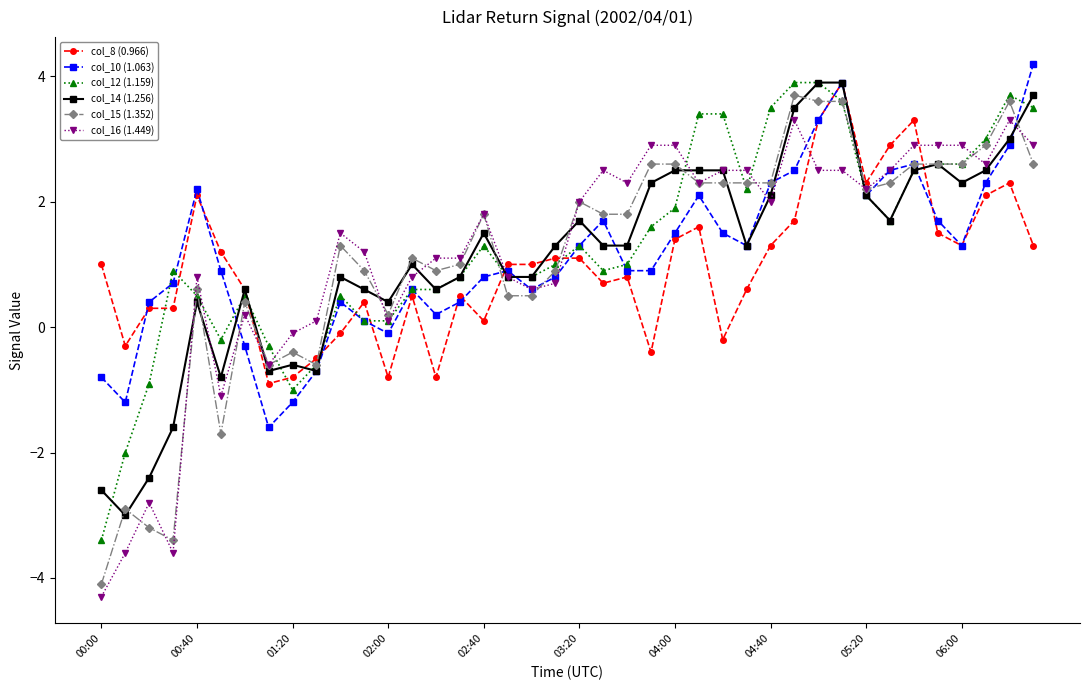

Which series has the widest spread of values?

col_15 (1.352)